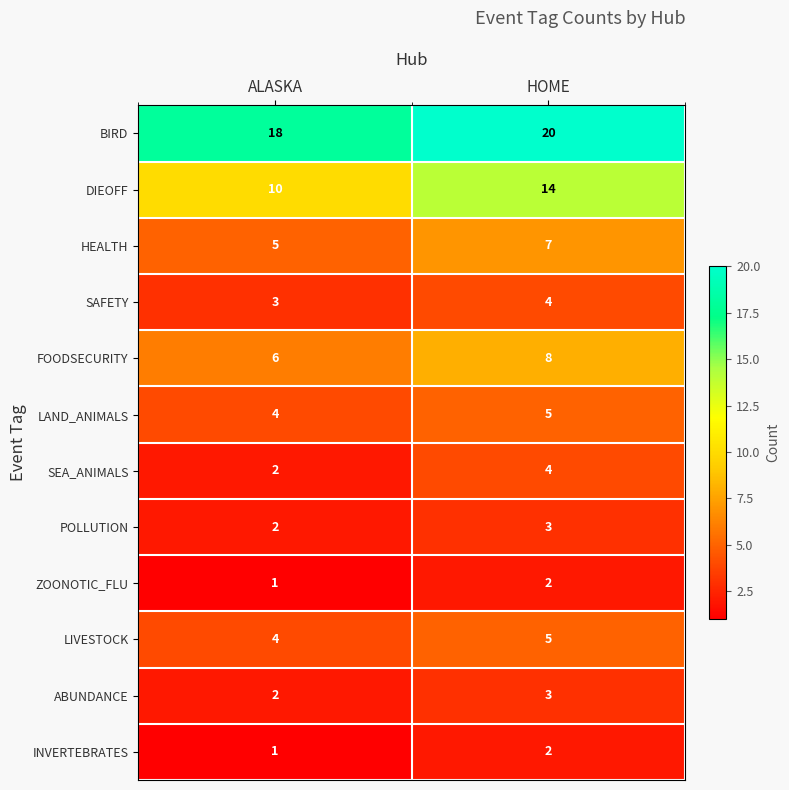

Read the BIRD value at HOME.

20